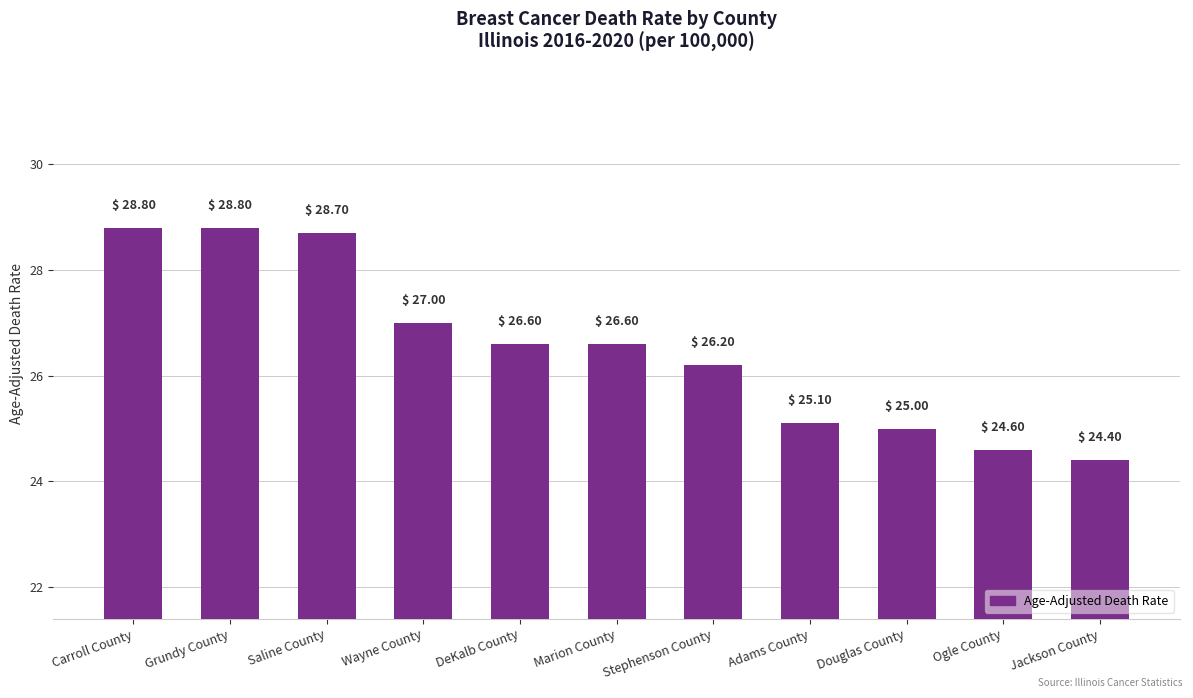

What is the maximum value shown in the chart?

28.8